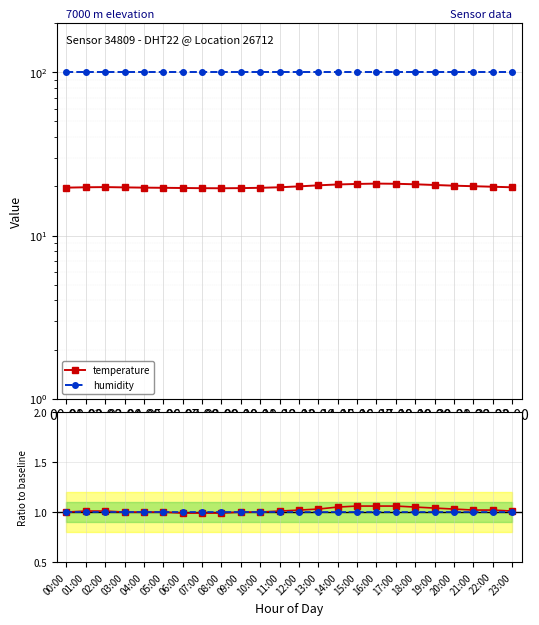

What is the label of the 19th point from the right?

05:00